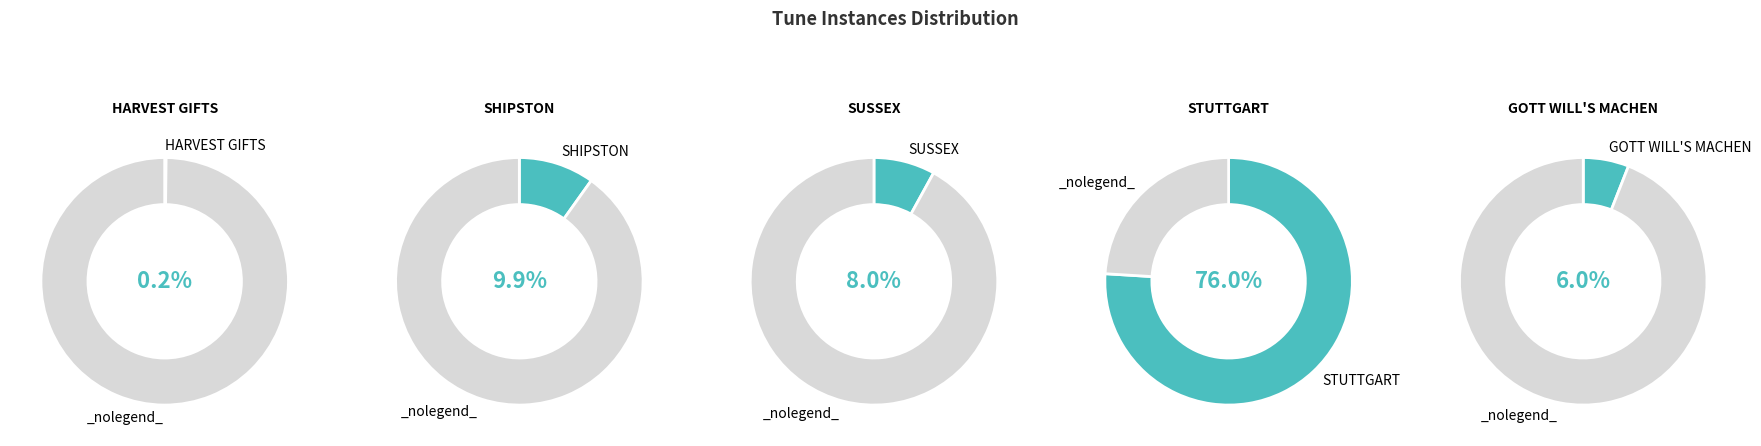

What is the total percentage of SHIPSTON and SUSSEX?

17.9%